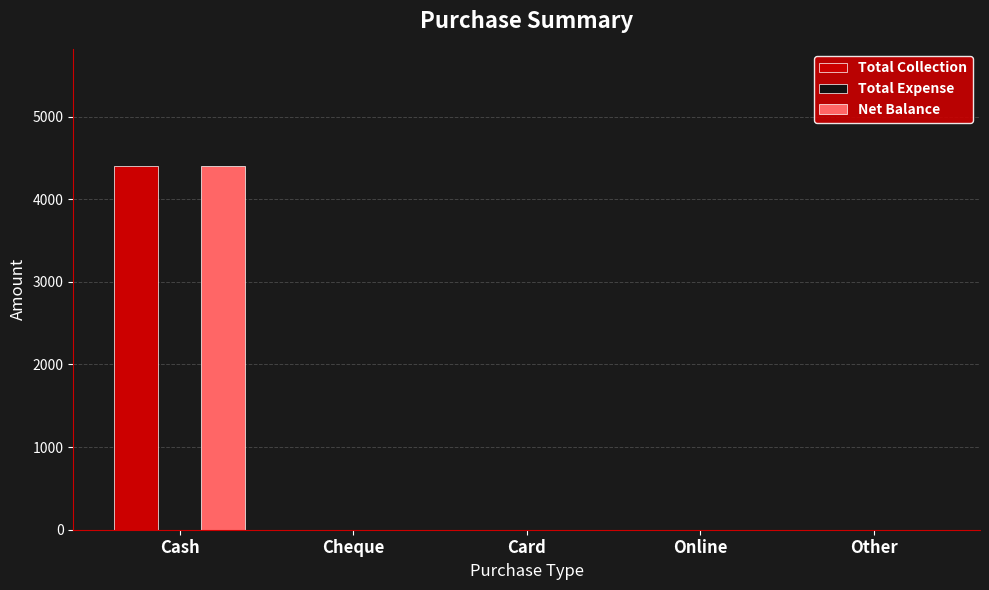

Is it true that Net Balance equals 0 at Cheque?

True